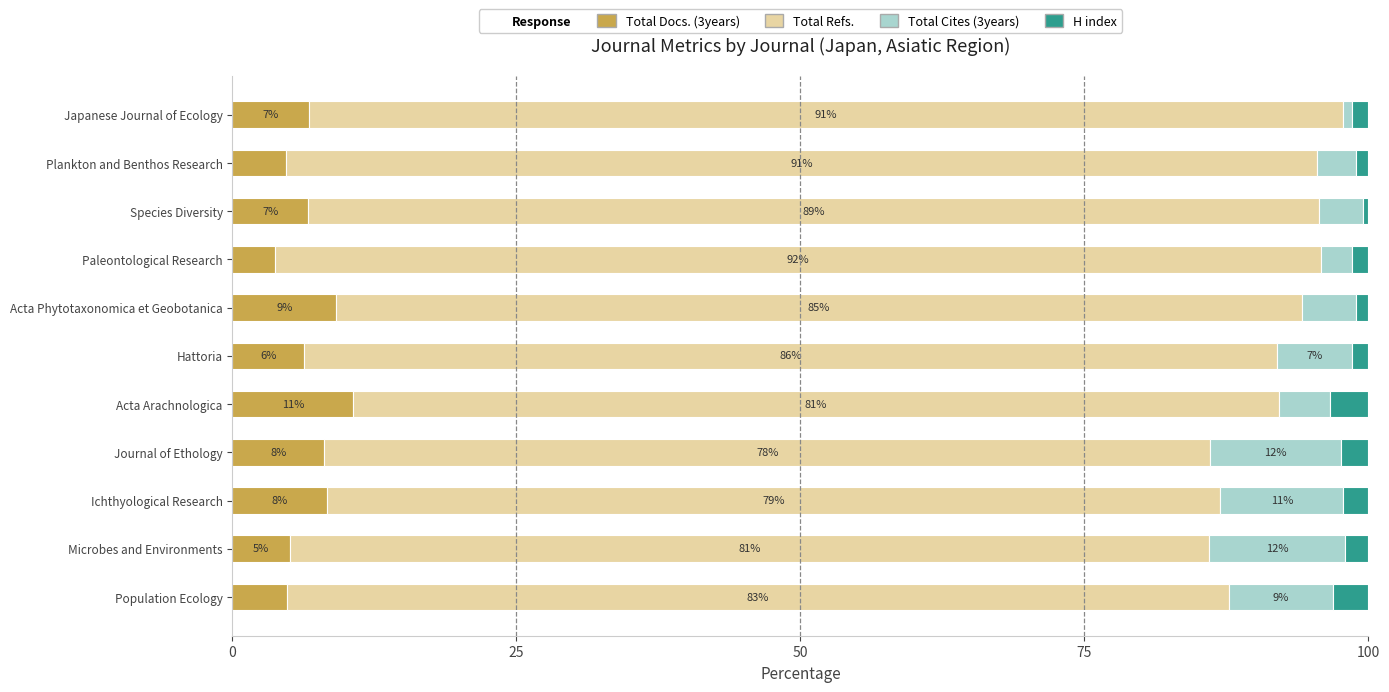

Read the Total Docs. (3years) value at Species Diversity.

6.6